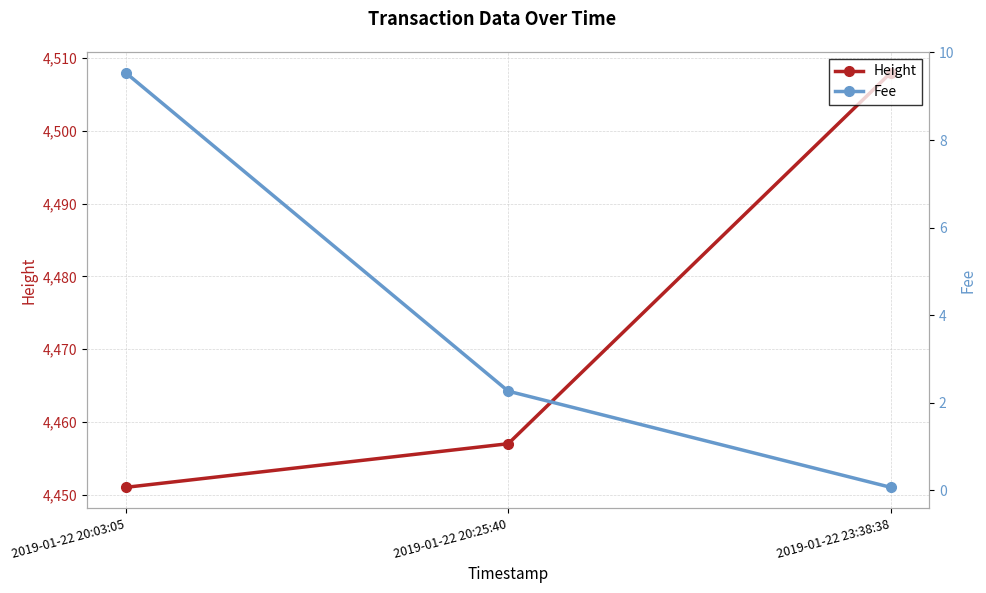

How many series are shown in this chart?

2